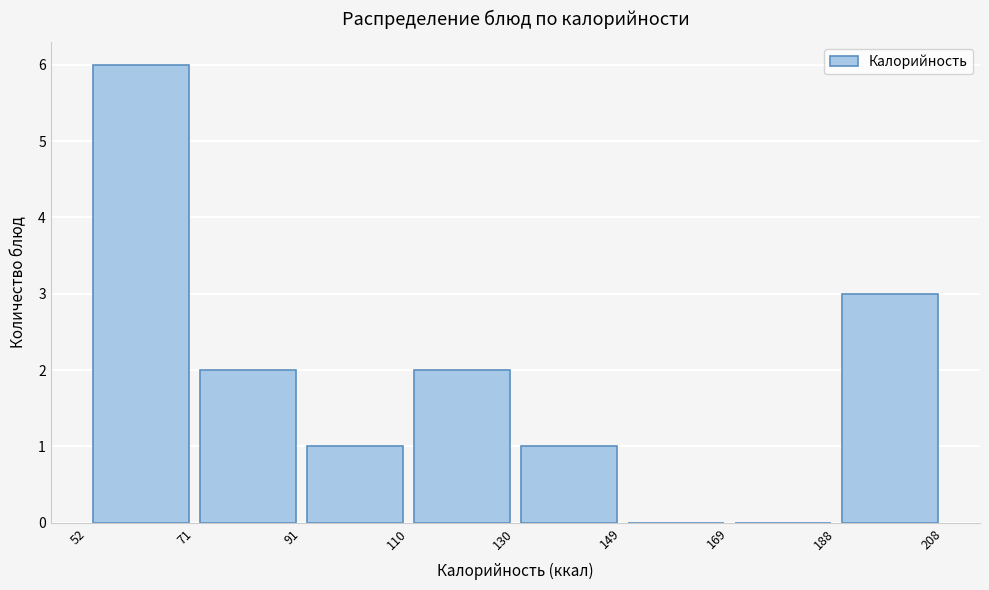

Over which range of the x-axis is the bar tallest?

52 to 71